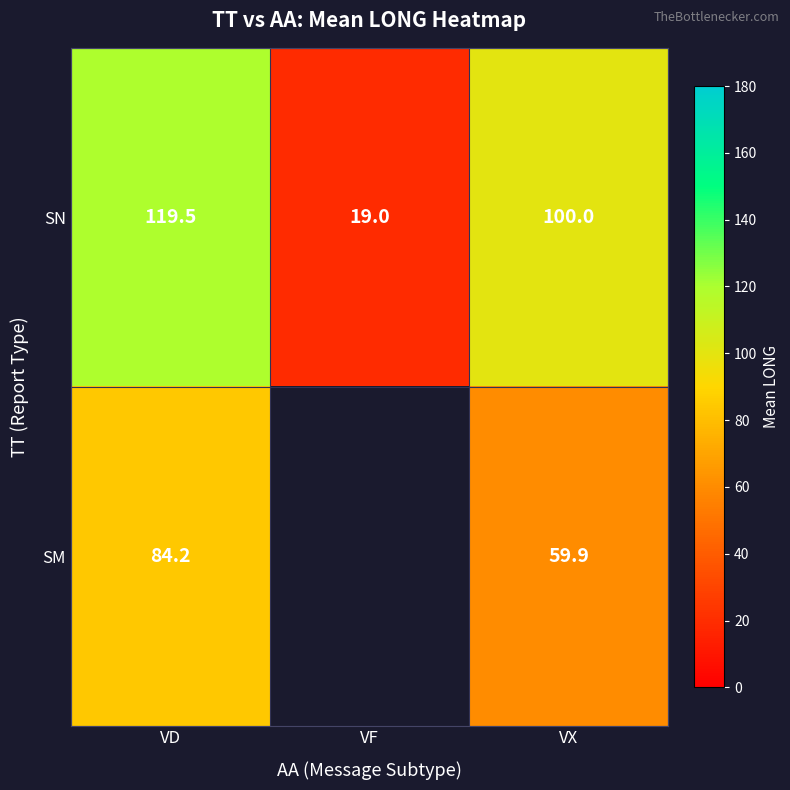

Is the value of SN at VF greater than the value of SM at VX?

No